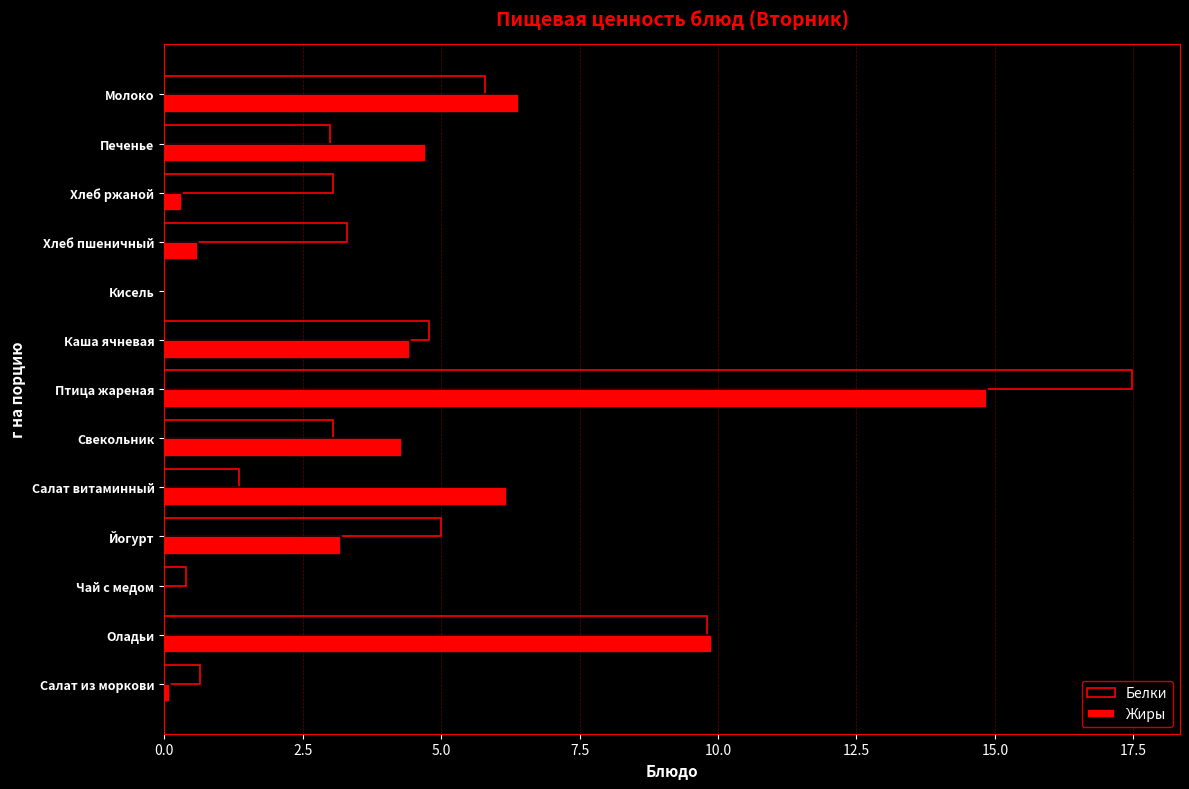

Between Йогурт and Кисель, which series saw the biggest shift?

Белки